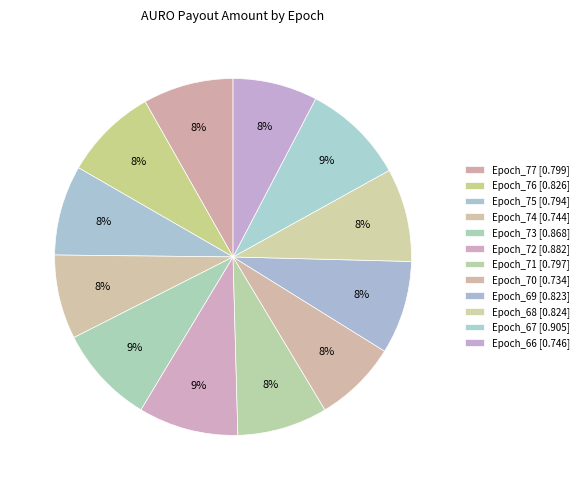

Is the sum of Epoch_69 and Epoch_68 greater than half?

No